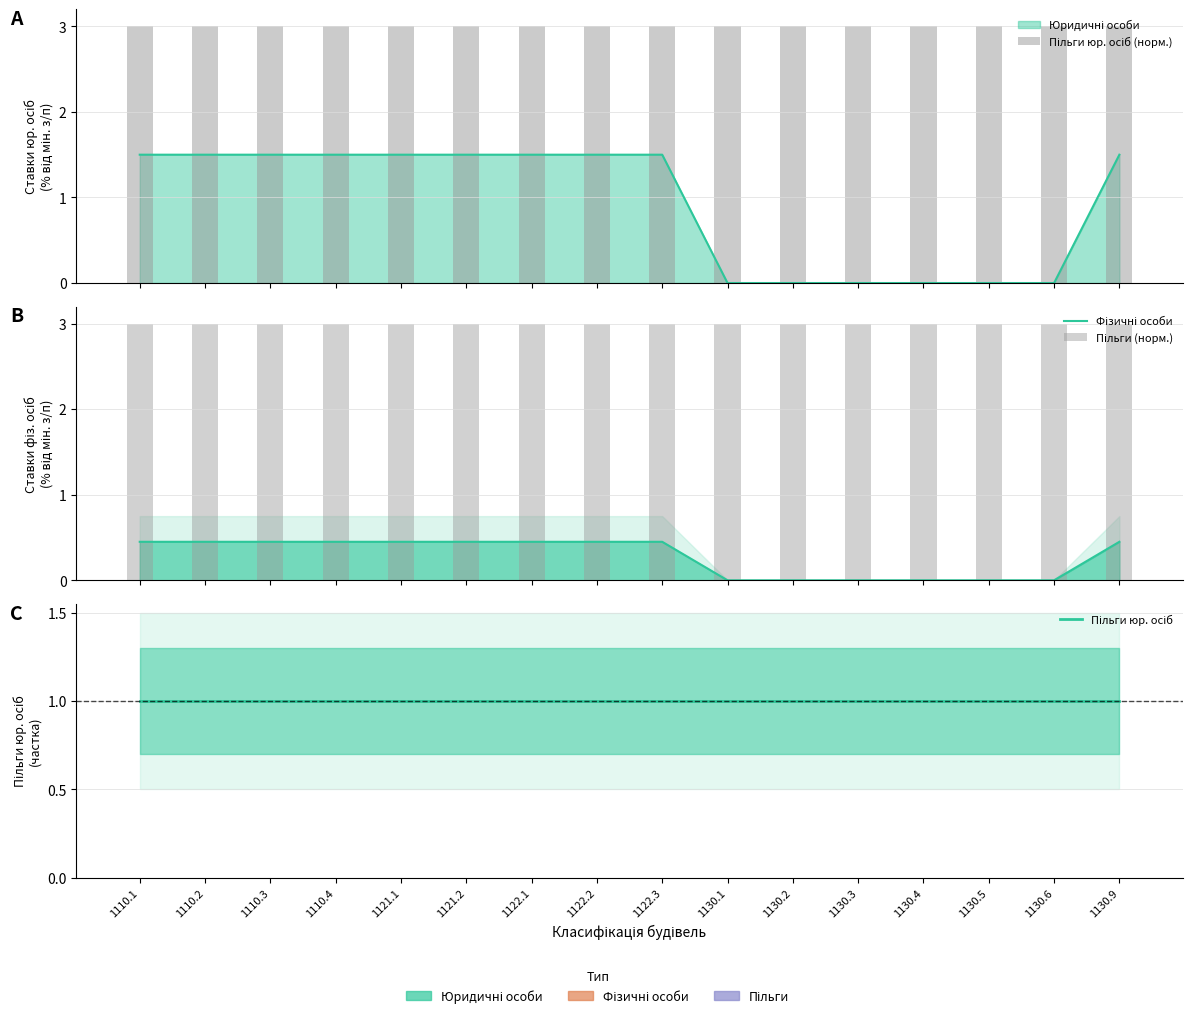

Which series has the largest total across all categories?

Пільги юр. осіб (норм.)